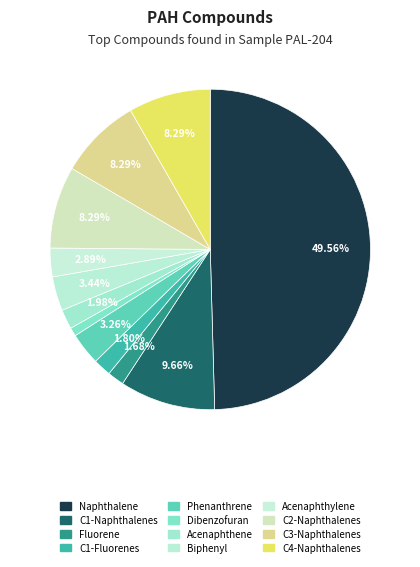

Is there a majority slice in this chart?

No